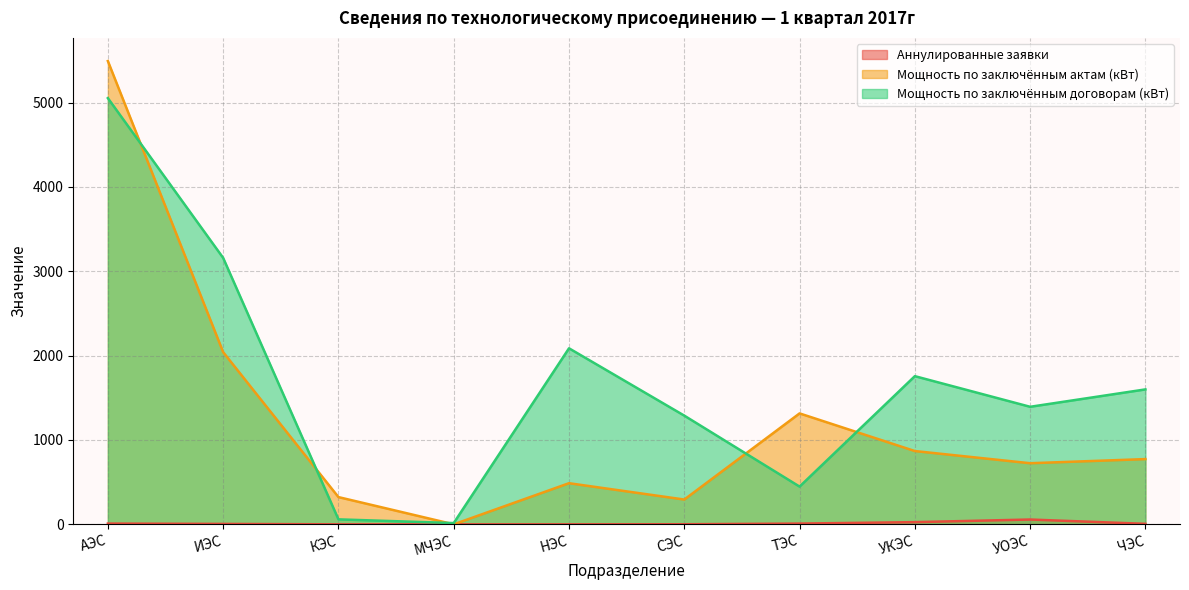

Is it true that Мощность по заключённым договорам (кВт) equals 447.5 at ТЭС?

True